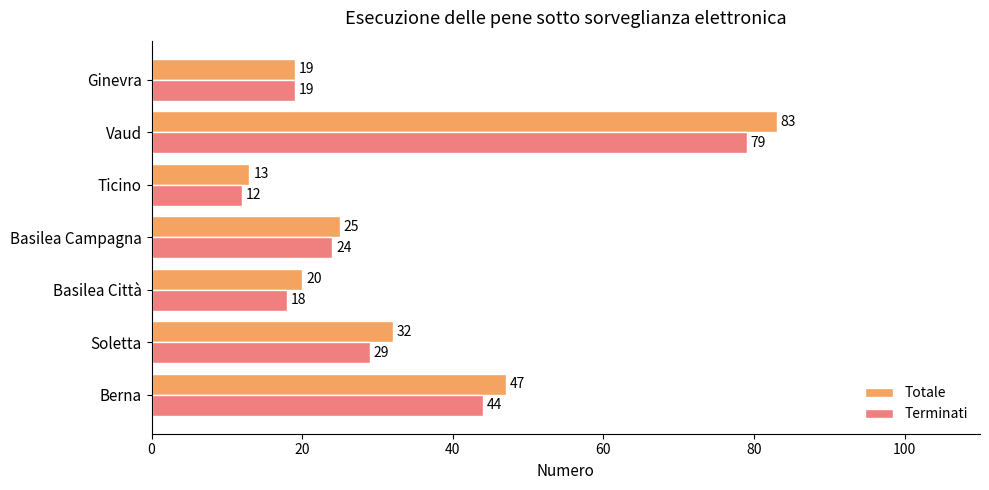

List the labels in order of Totale value, smallest first.

Ticino, Ginevra, Basilea Città, Basilea Campagna, Soletta, Berna, Vaud